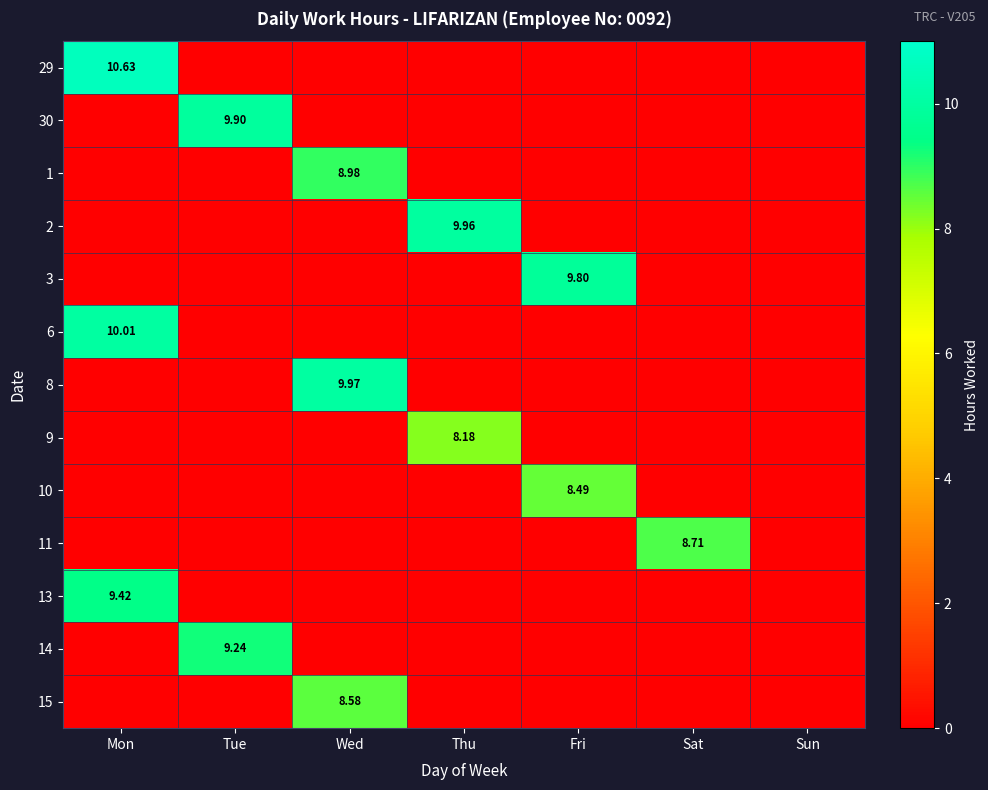

How many series are shown in this chart?

13